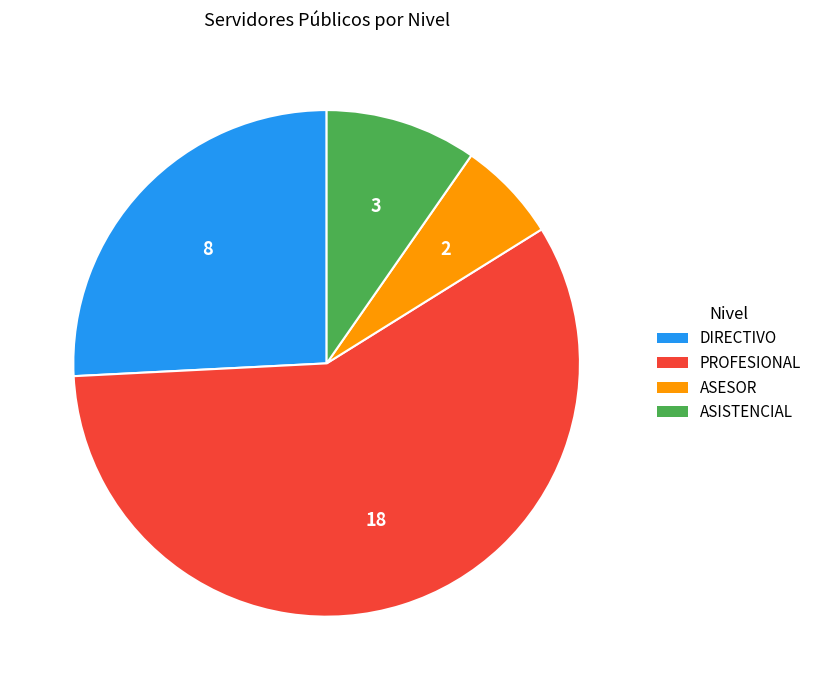

Do PROFESIONAL and ASESOR together represent more than half of the pie?

Yes